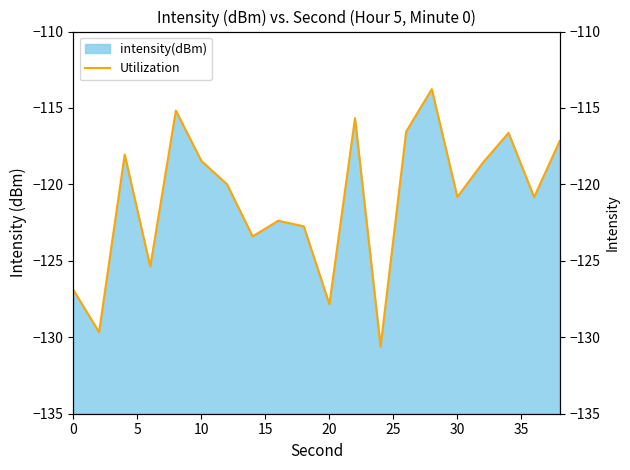

Is it true that the value at 0 is -85.8?

False